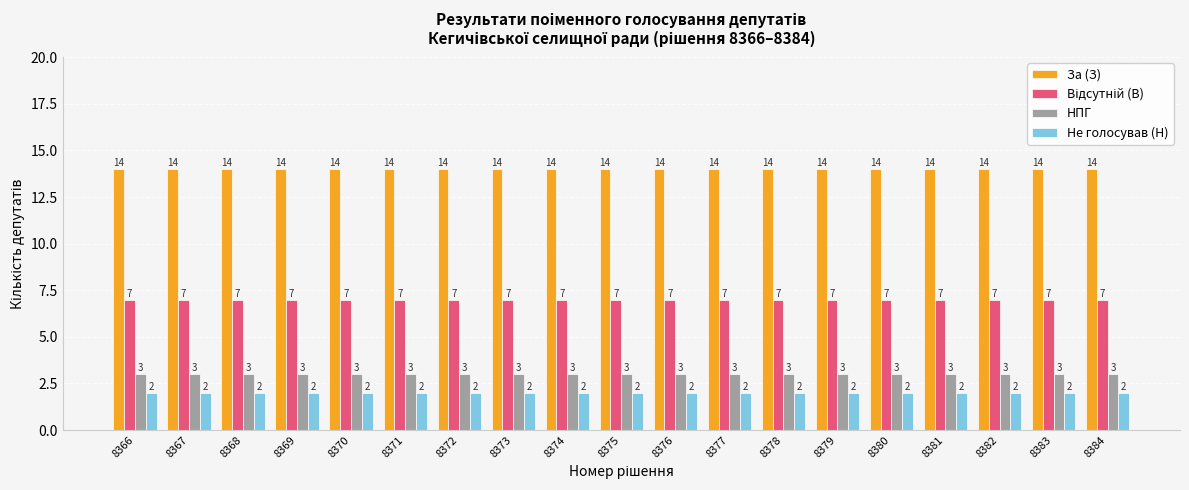

At how many categories does at least one series exceed 7?

19